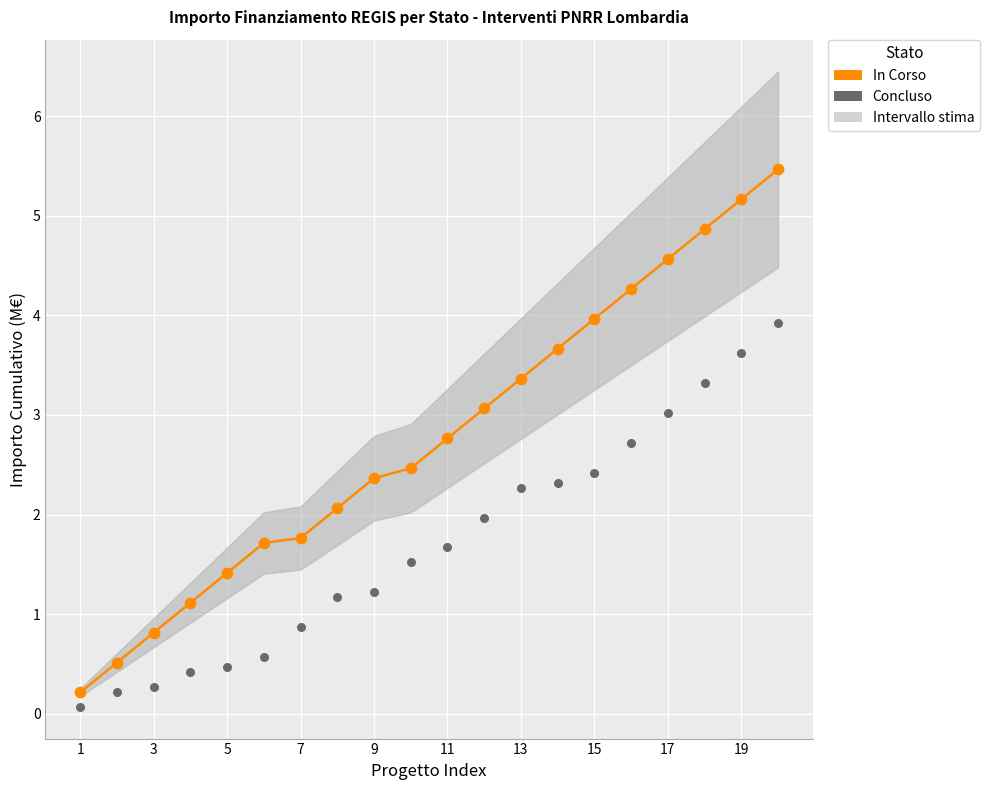

Which series has the widest spread of Y values?

In Corso